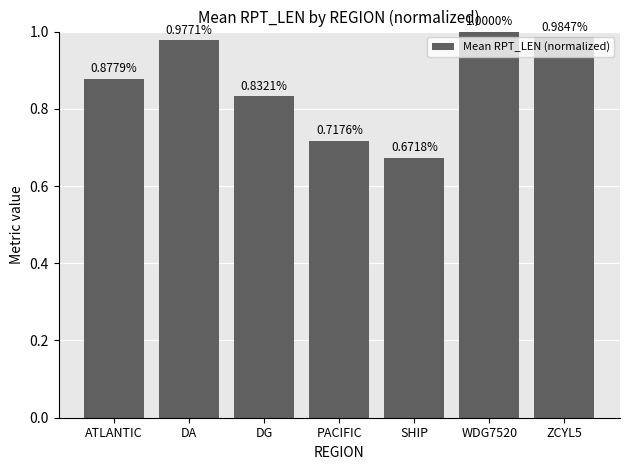

The chart shows a value of 0.5 at WDG7520. True or false?

False